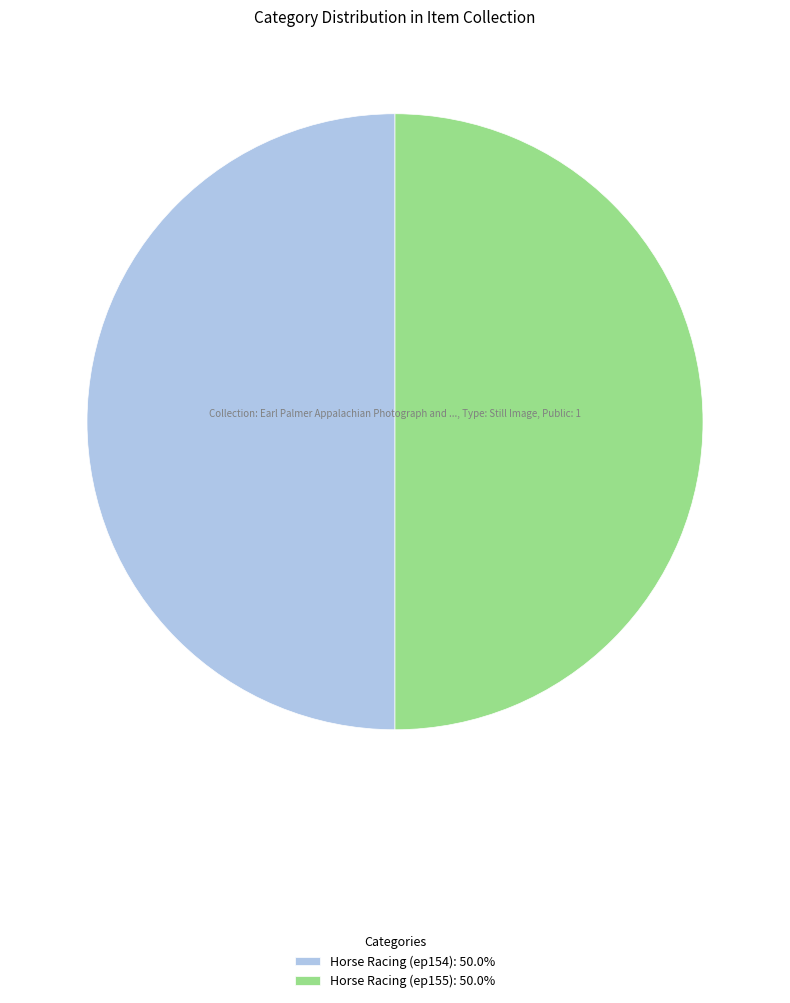

What is the ratio of the value at Horse Racing (ep154): 50.0% to the value at Horse Racing (ep155): 50.0%?

1.0